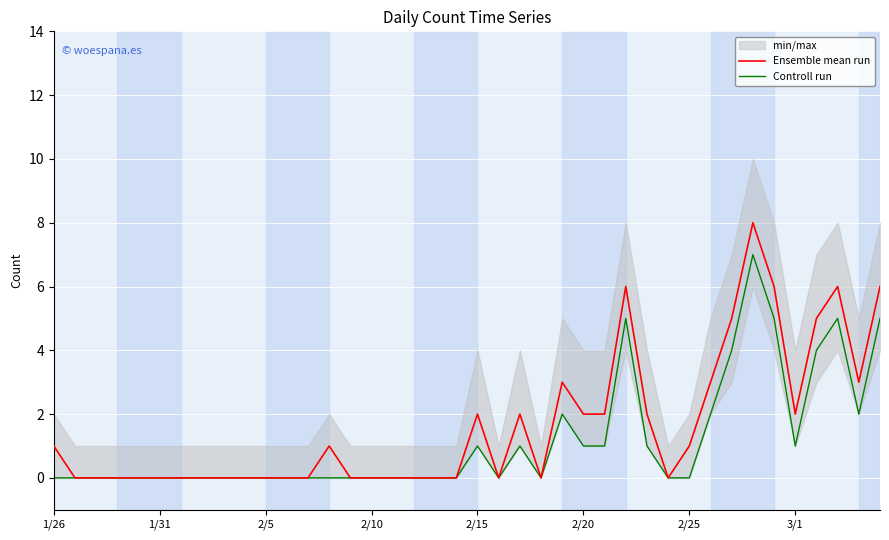

True or false: Ensemble mean run and Controll run intersect in this chart.

False